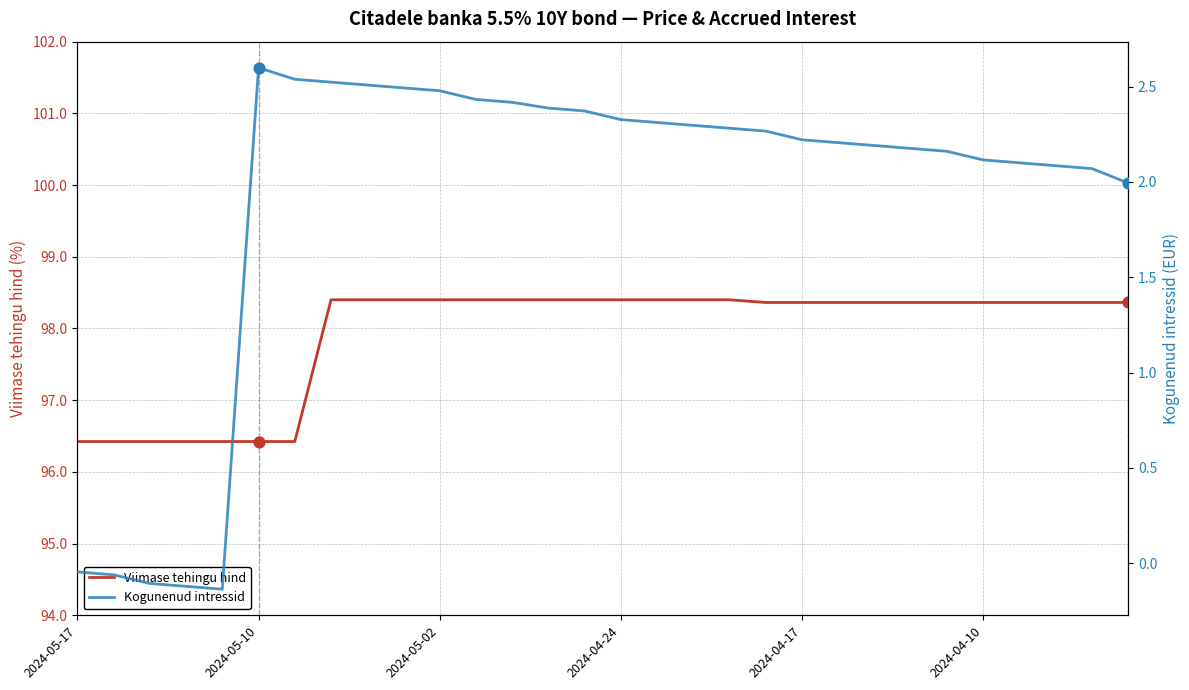

Which series reaches the maximum Y coordinate?

Viimase tehingu hind